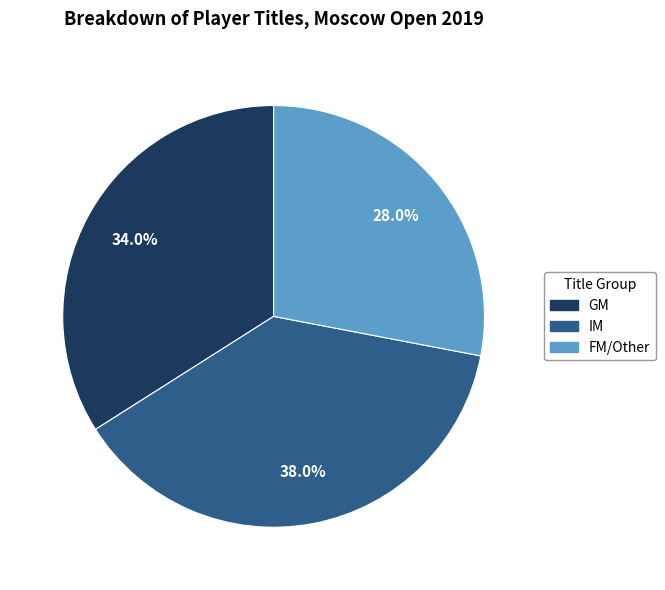

Does GM represent more than half of the total?

No